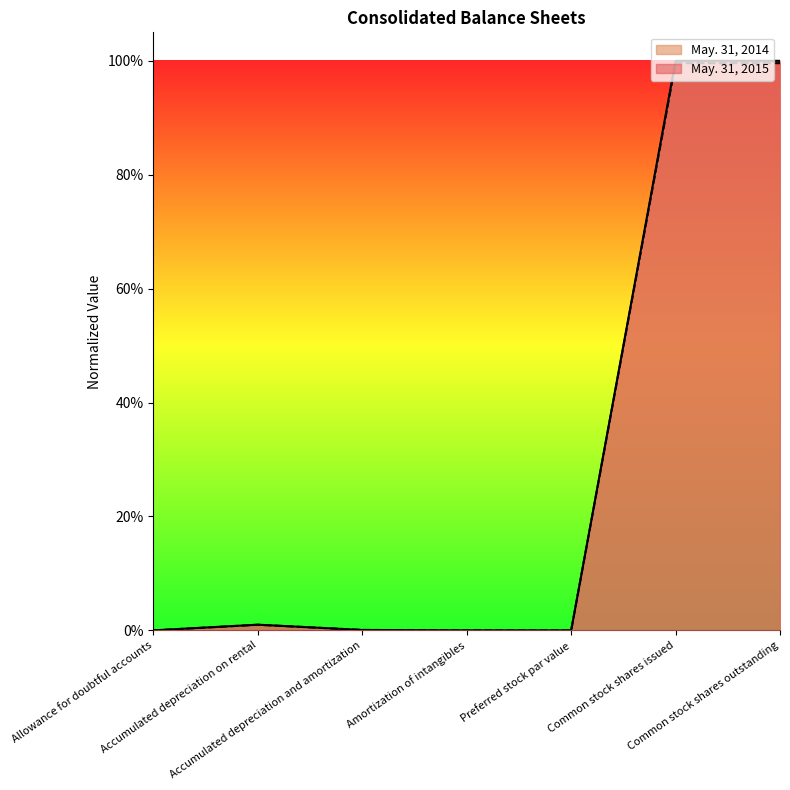

Is it true that May. 31, 2014 equals 0.6 at Common stock shares issued?

False